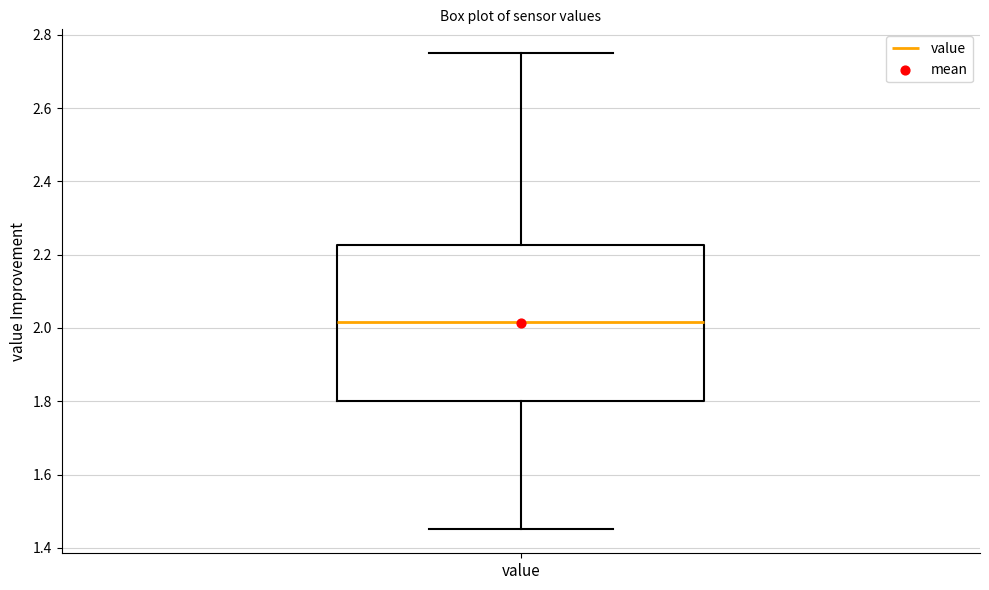

Transcribe this box plot: give where the median line is, the range the box spans, and where the two whiskers end, as read against the y-axis. The values are not printed on the chart, so give them approximately, as read against the axis.

median 2.02, box 1.80 to 2.22, whiskers 1.46 to 2.76